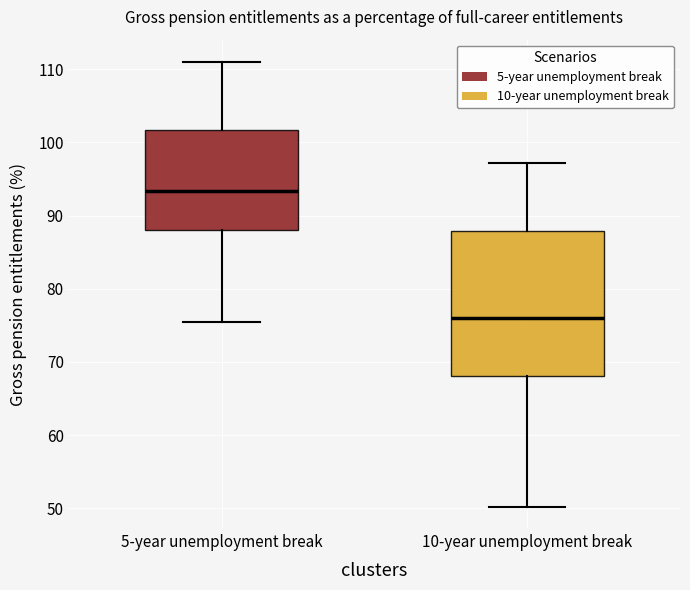

Reading left to right, transcribe this box plot: for each box, give where its median line is, the range the box spans, and where its two whiskers end, as read against the y-axis. The values are not printed on the chart, so give them approximately, as read against the axis.

5-year unemployment break: median 93, box 88 to 102, whiskers 76 to 111
10-year unemployment break: median 76, box 68 to 88, whiskers 50 to 97